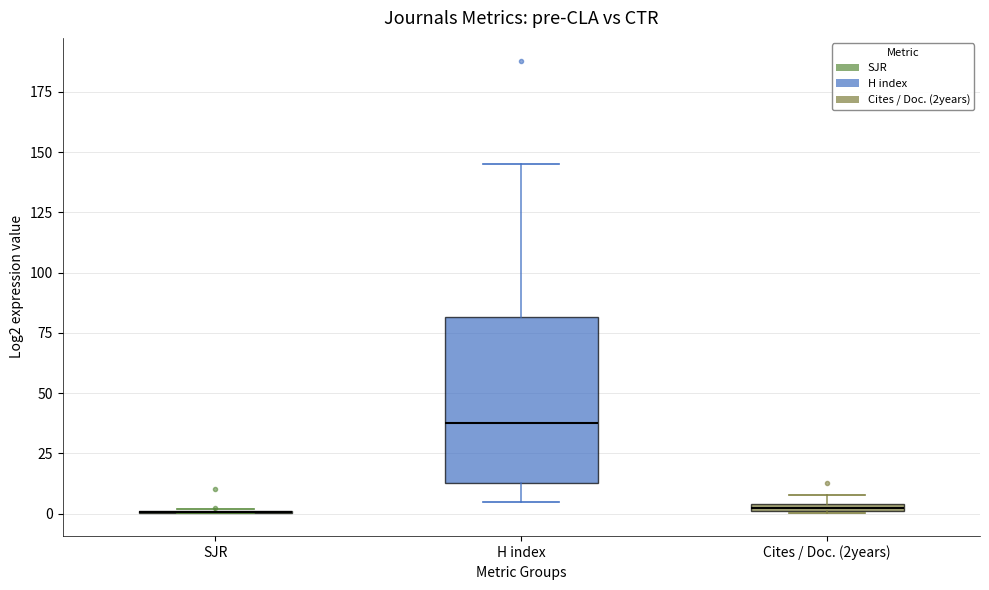

Comparing the boxes themselves (not the whiskers), which one is the tallest?

H index